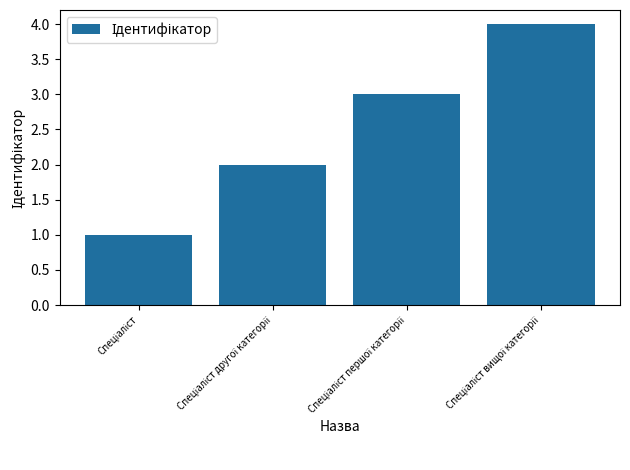

What is the sum of all values?

10